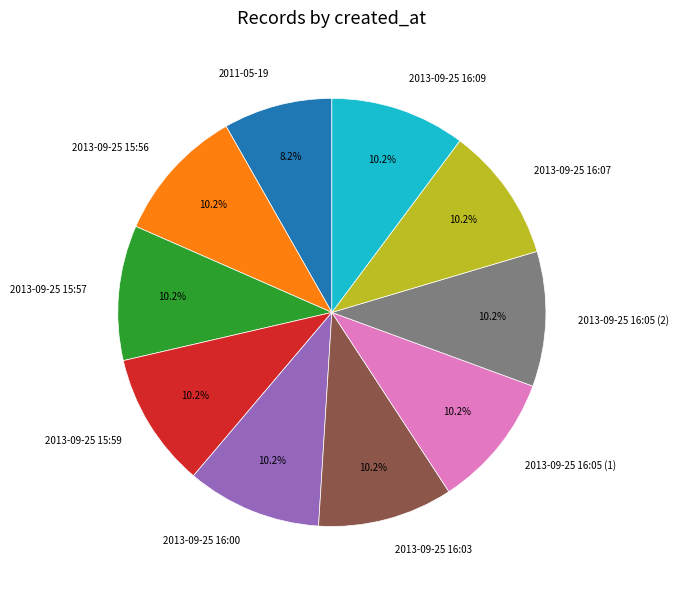

Is there a majority slice in this chart?

No